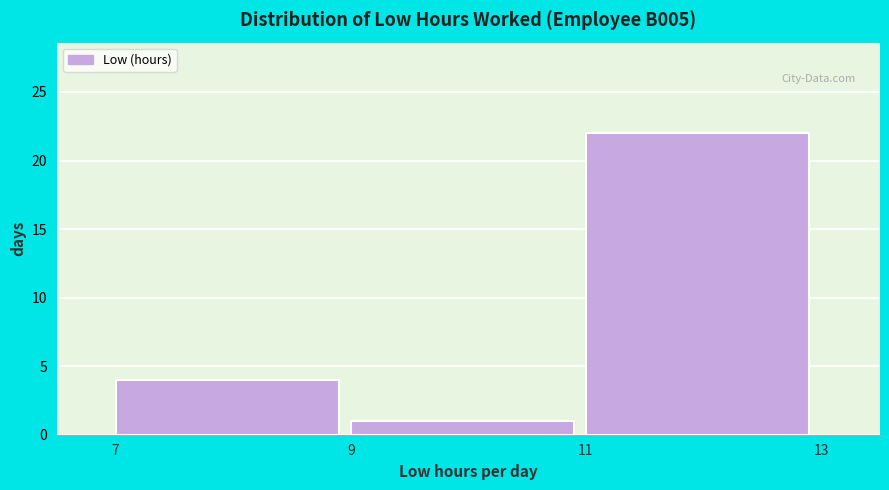

Reading left to right, list every bar in this chart as the range it spans on the x-axis followed by its height. The values are not printed on the chart, so give them approximately, as read against the axis.

7 to 9: 4
9 to 11: 1
11 to 13: 22